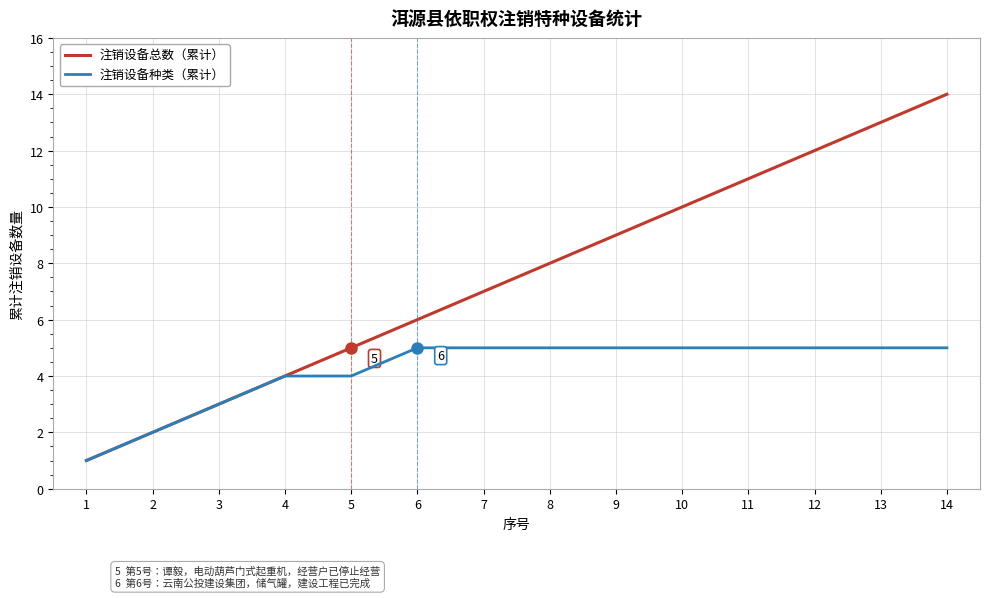

Which series has the largest total across all categories?

注销设备总数（累计）